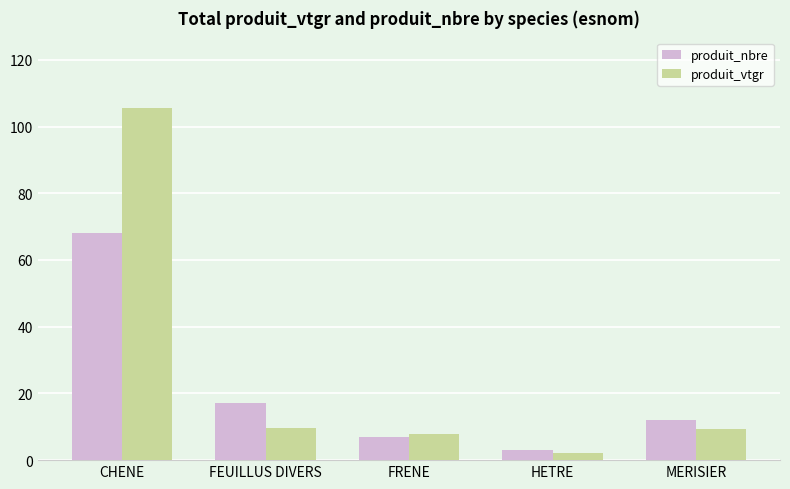

How many distinct data groups are displayed?

2